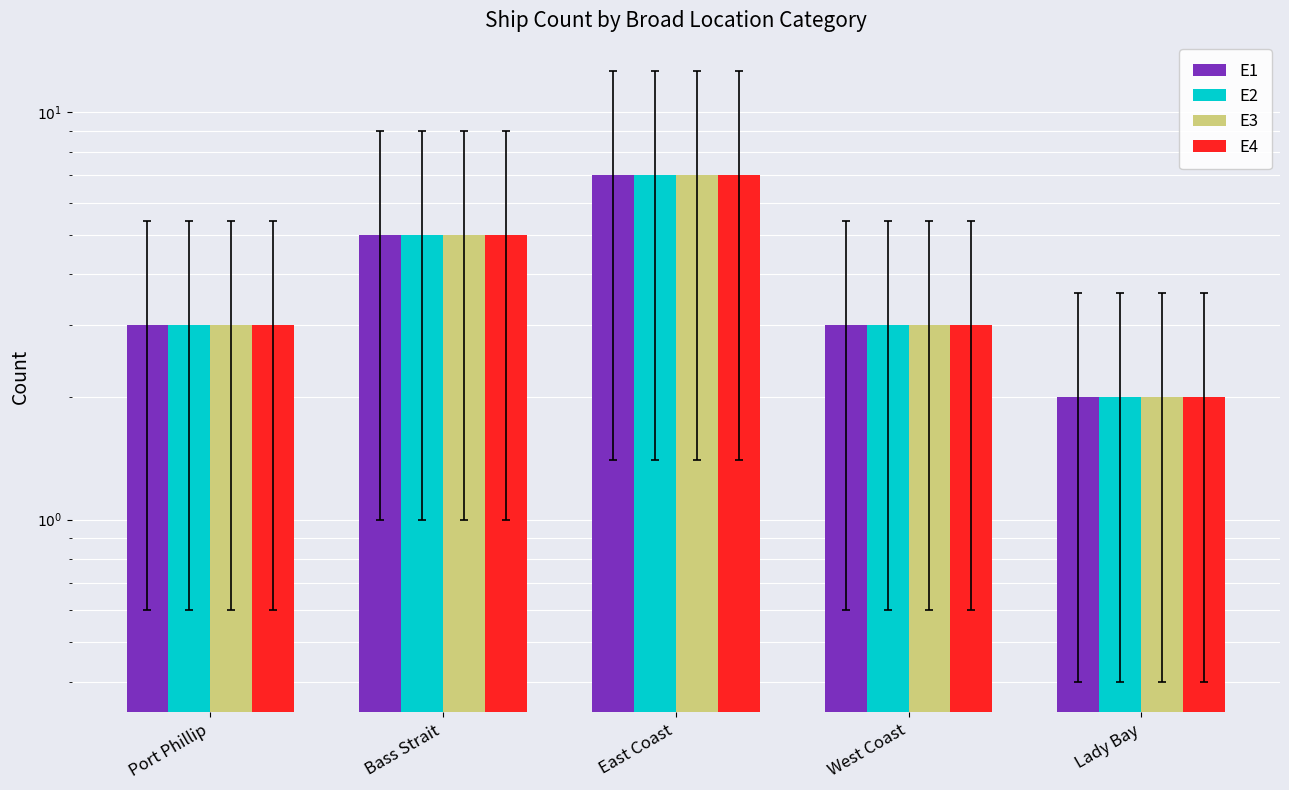

What is the lowest value of the E3 series?

2